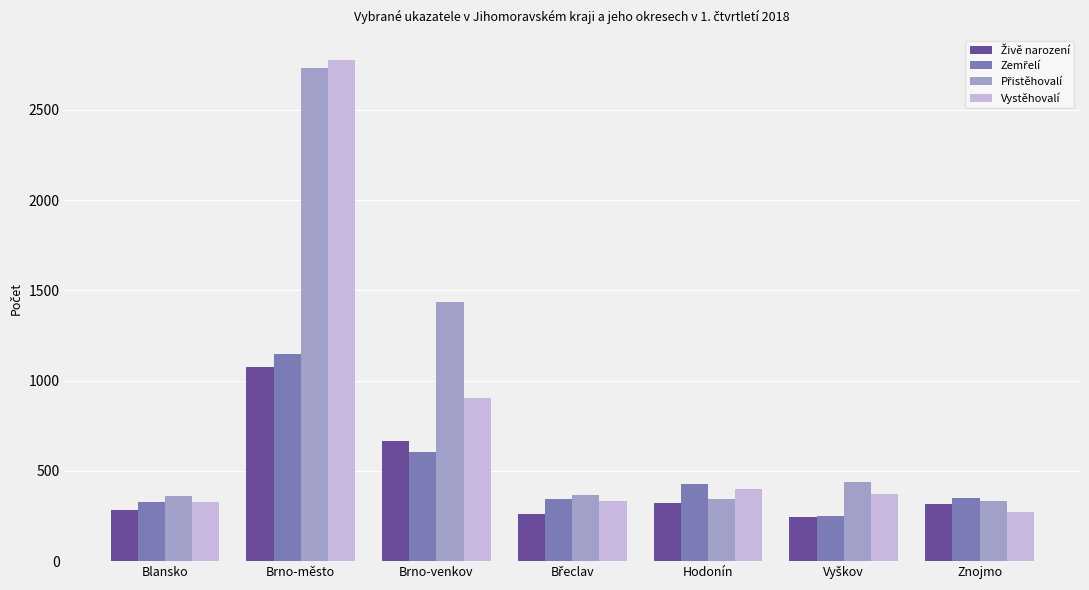

At which category is the sum across all series the highest?

Brno-město